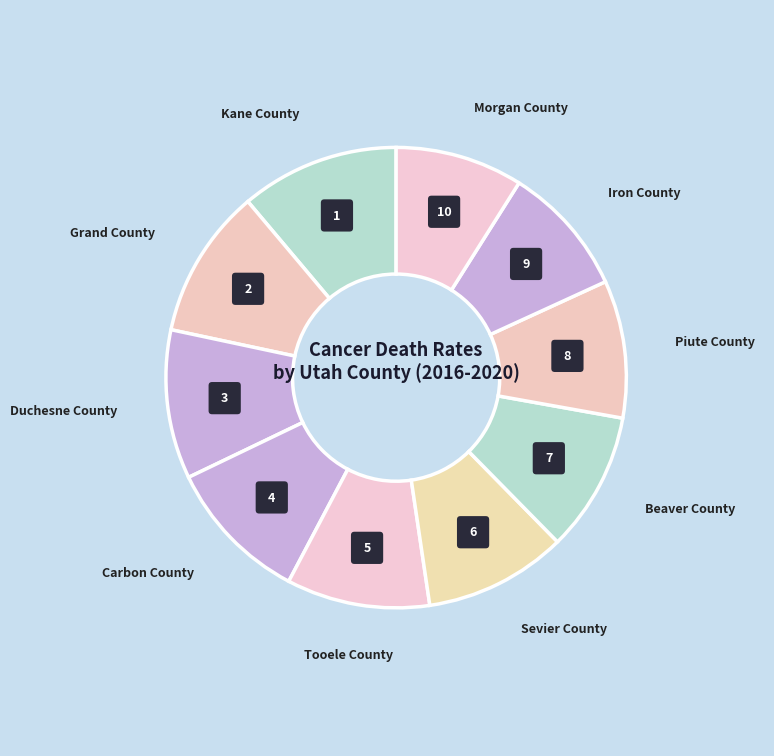

What percentage do Grand County and Sevier County together represent?

20.5%